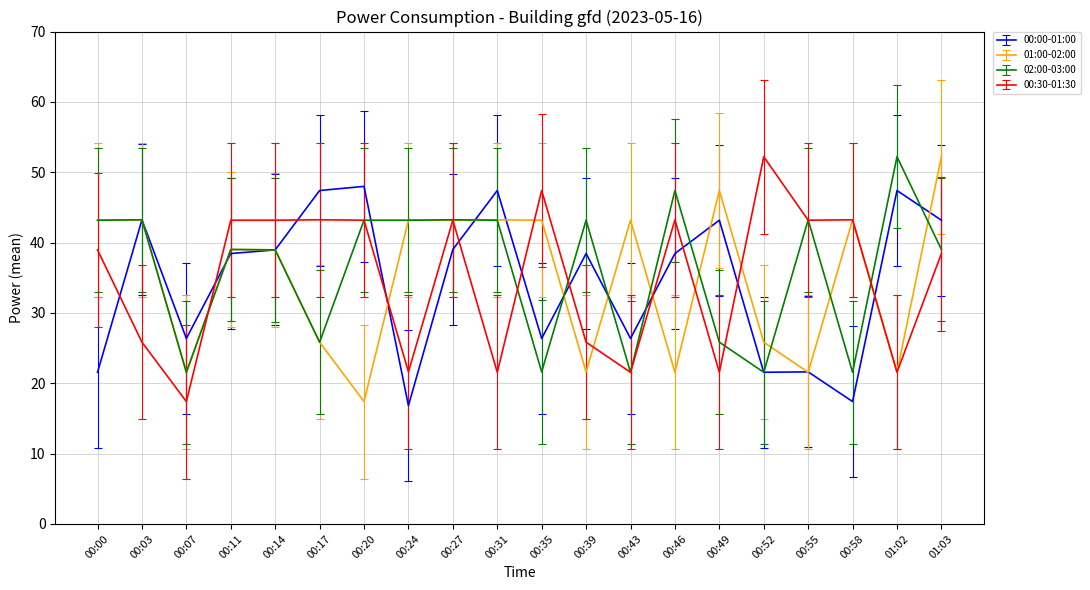

How many lines are shown in the chart?

4